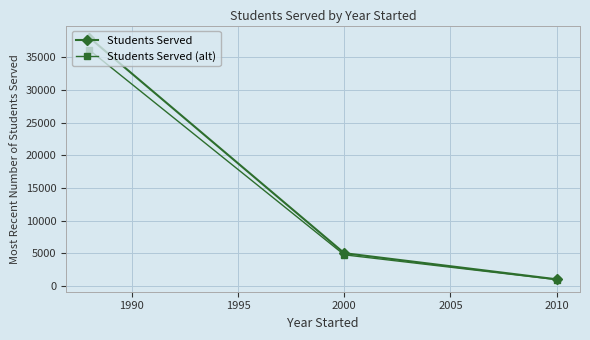

What are all the series names shown in the legend?

Students Served, Students Served (alt)